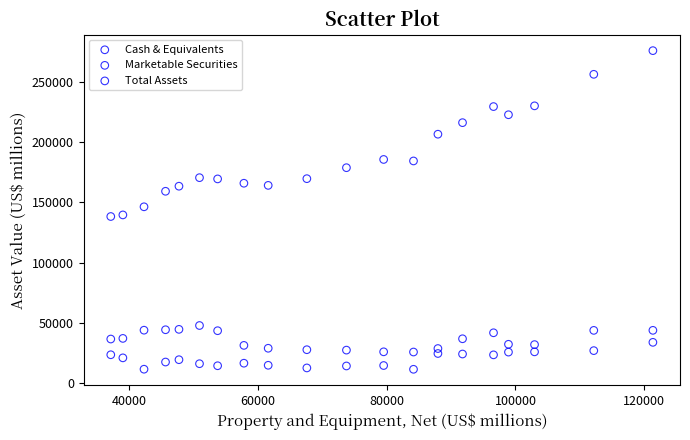

Across all data points, what is the range of X values (max minus min)?

84219